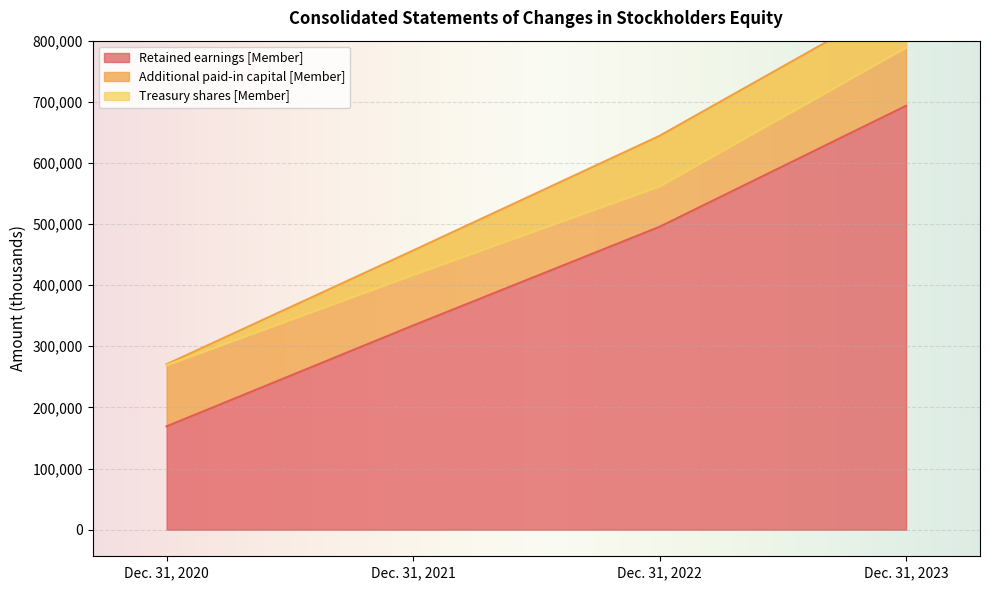

True or false: Retained earnings [Member] and Additional paid-in capital [Member] intersect in this chart.

False